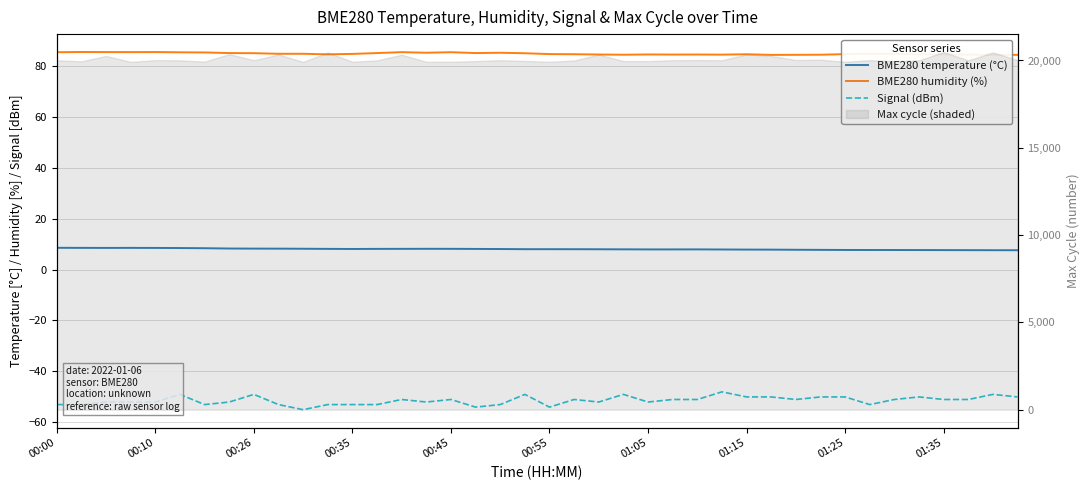

Does the chart display data point markers on the line(s)?

No